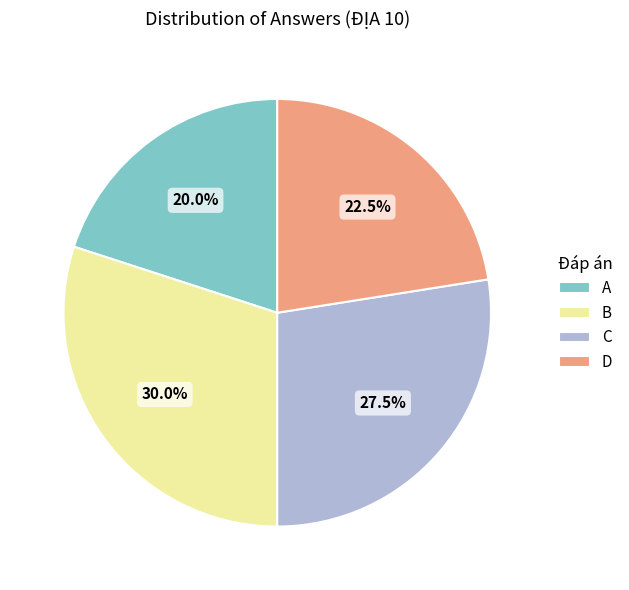

The B slice represents 30% of the pie. True or false?

True